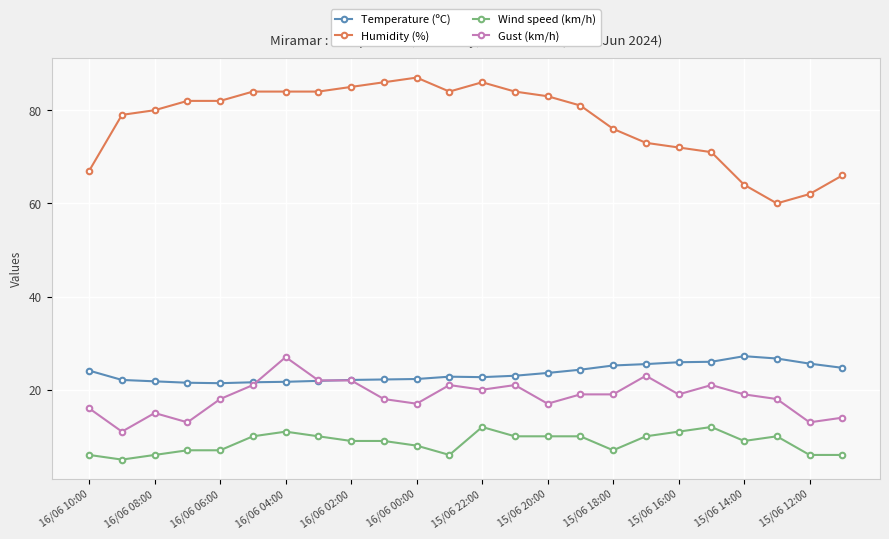

True or false: Humidity (%) and Temperature (ºC) intersect in this chart.

False